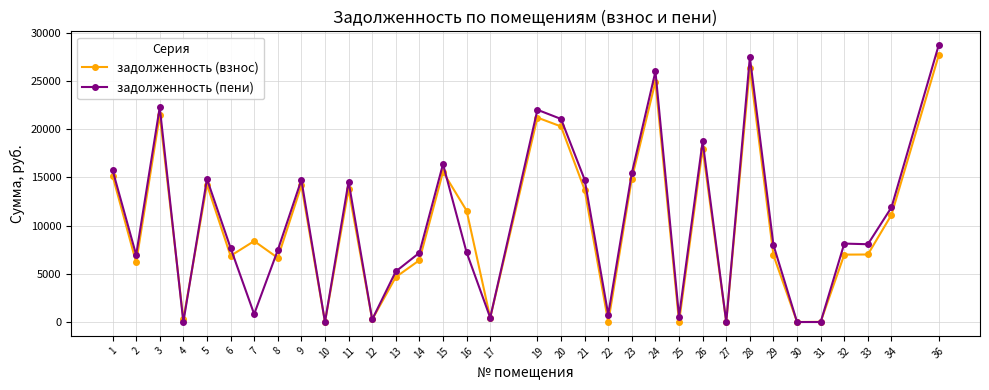

At 7, list the series in order from largest to smallest.

задолженность (взнос), задолженность (пени)